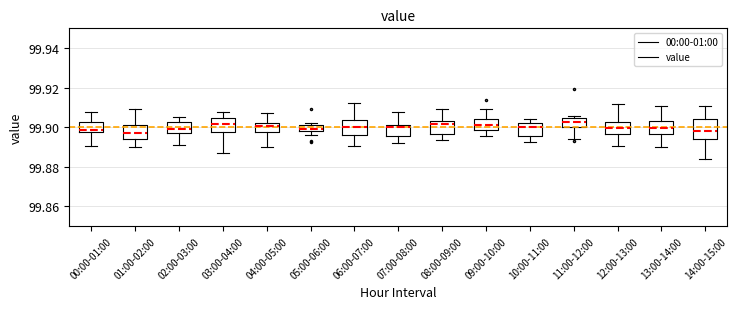

Reading left to right, transcribe this box plot: for each box, give where its median line is, the range the box spans, and where its two whiskers end, as read against the y-axis. The values are not printed on the chart, so give them approximately, as read against the axis.

00:00-01:00: median 99.898 (just above the box's lower edge), box 99.898 to 99.902, whiskers 99.890 to 99.908
01:00-02:00: median 99.898, box 99.894 to 99.900, whiskers 99.890 to 99.910
02:00-03:00: median 99.898, box 99.896 to 99.902, whiskers 99.892 to 99.906
03:00-04:00: median 99.902, box 99.898 to 99.904, whiskers 99.886 to 99.908
04:00-05:00: median 99.900, box 99.898 to 99.902, whiskers 99.890 to 99.908
05:00-06:00: median 99.900, box 99.898 to 99.902, whiskers 99.896 to 99.902 (just above the box's upper edge)
06:00-07:00: median 99.900, box 99.896 to 99.904, whiskers 99.890 to 99.912
07:00-08:00: median 99.900, box 99.896 to 99.902, whiskers 99.892 to 99.908
08:00-09:00: median 99.902, box 99.896 to 99.904, whiskers 99.894 to 99.910
09:00-10:00: median 99.902, box 99.898 to 99.904, whiskers 99.896 to 99.910
10:00-11:00: median 99.900, box 99.896 to 99.902, whiskers 99.892 to 99.904
11:00-12:00: median 99.902, box 99.900 to 99.904, whiskers 99.894 to 99.906
12:00-13:00: median 99.900, box 99.896 to 99.902, whiskers 99.890 to 99.912
13:00-14:00: median 99.900, box 99.896 to 99.904, whiskers 99.890 to 99.910
14:00-15:00: median 99.898, box 99.894 to 99.904, whiskers 99.884 to 99.910